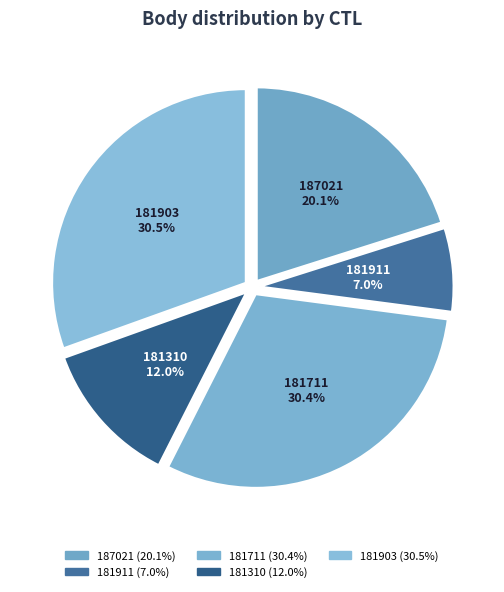

True or false: 187021 accounts for 30% of the total.

False